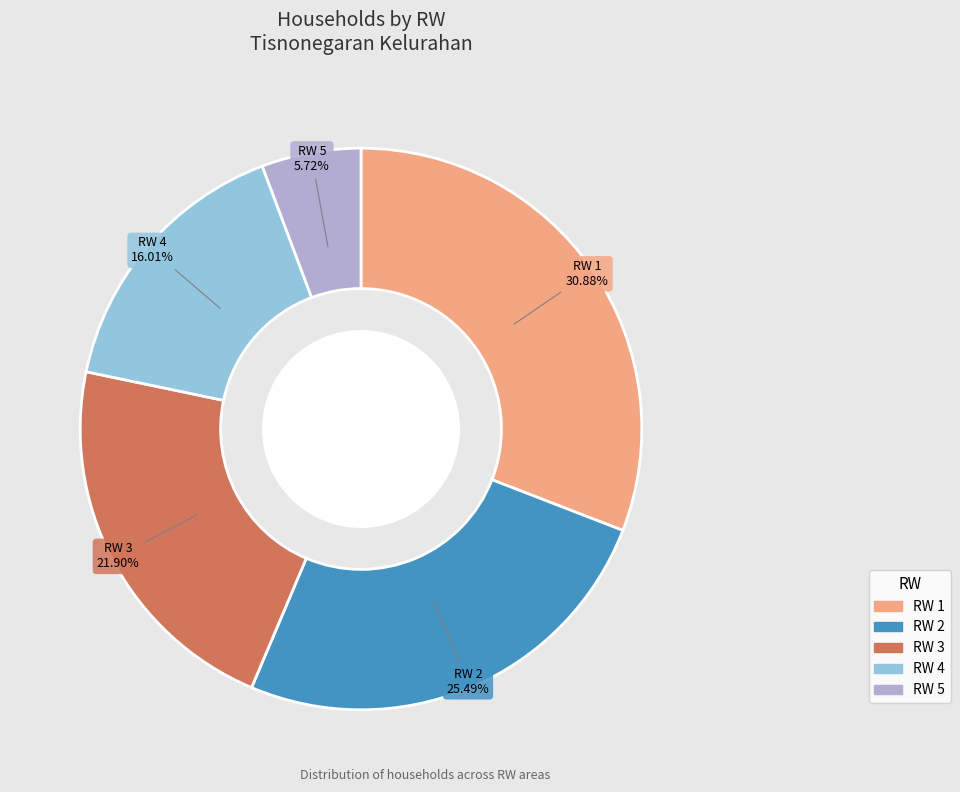

Is there any slice that represents more than half of the pie?

No